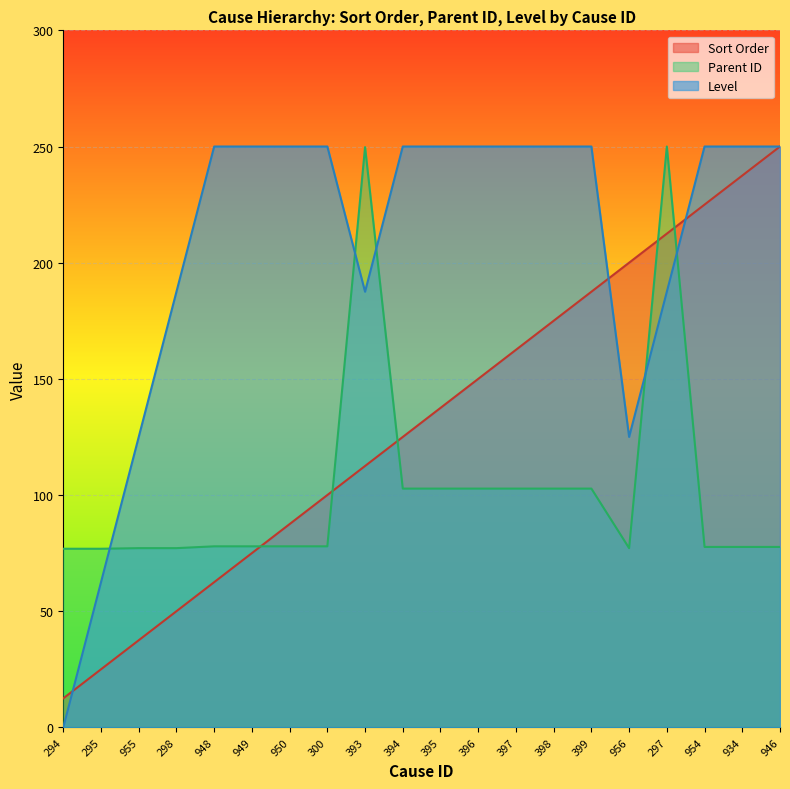

What is the total value across all series at 954?

552.7